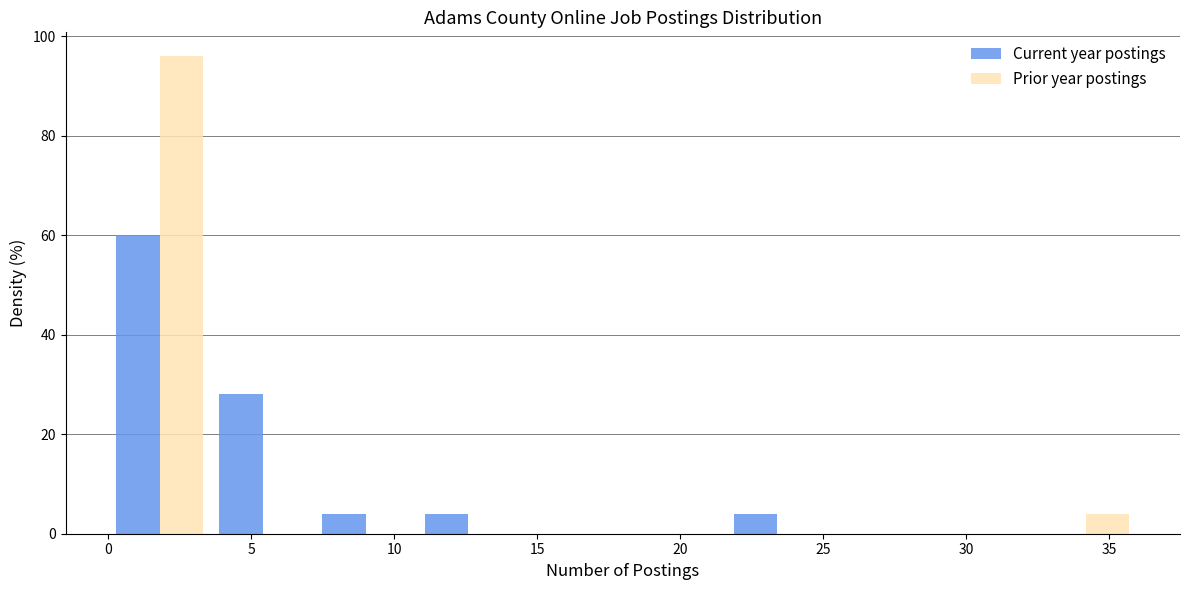

Reading left to right, list every range on the x-axis with the height of the bar of each series over it. Neither the bar edges nor the heights are printed on the chart, so give them approximately, as read against the axes.

0.0 to 3.6: Current year postings=60	Prior year postings=96
3.6 to 7.2: Current year postings=28	Prior year postings=0
7.2 to 10.8: Current year postings=4	Prior year postings=0
10.8 to 14.4: Current year postings=4	Prior year postings=0
14.4 to 18.0: Current year postings=0	Prior year postings=0
18.0 to 21.6: Current year postings=0	Prior year postings=0
21.6 to 25.2: Current year postings=4	Prior year postings=0
25.2 to 28.8: Current year postings=0	Prior year postings=0
28.8 to 32.4: Current year postings=0	Prior year postings=0
32.4 to 36.0: Current year postings=0	Prior year postings=4